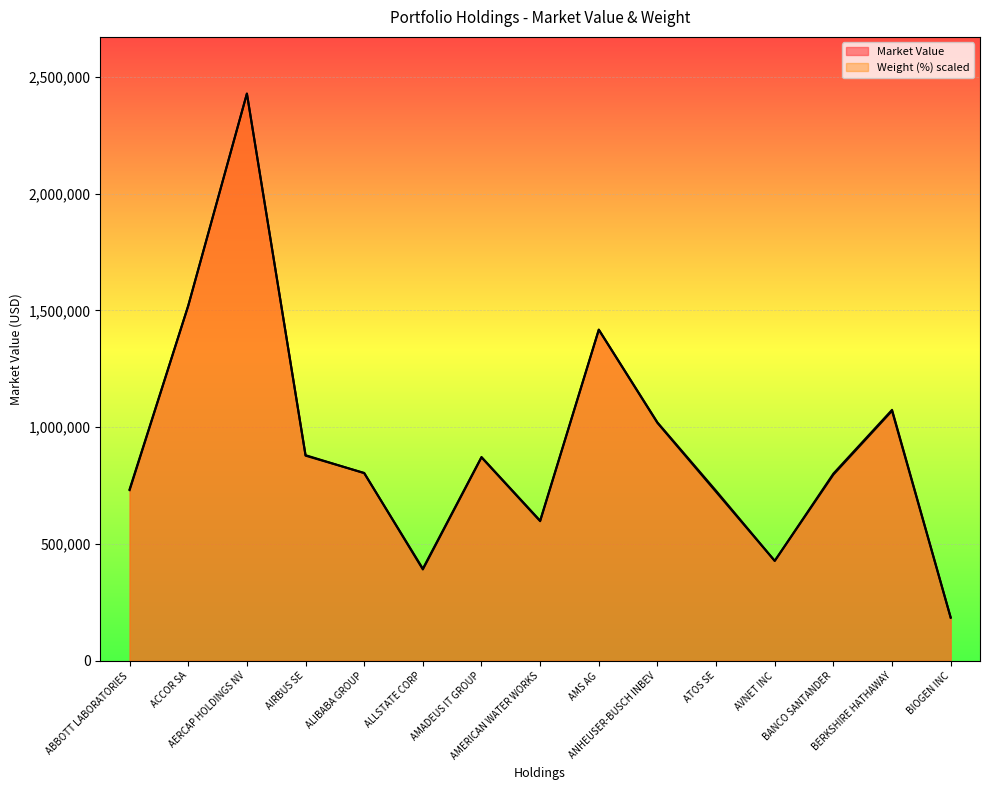

What is the label of the 7th point from the right?

AMS AG